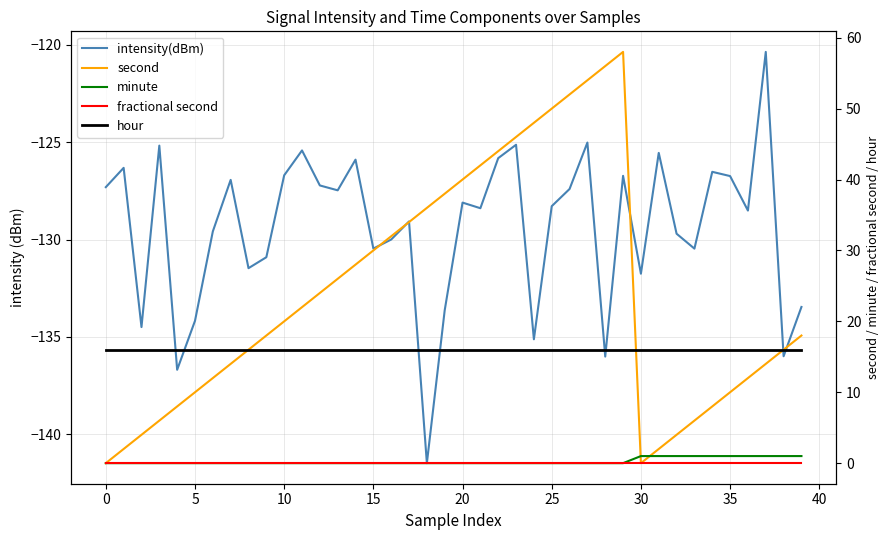

How many lines are shown in the chart?

5